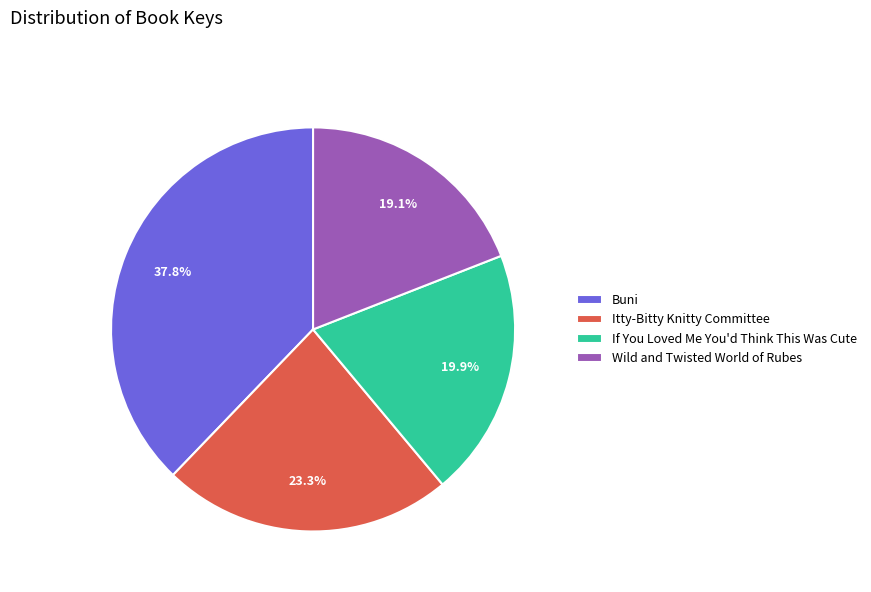

True or false: If You Loved Me You'd Think This Was Cute accounts for 27% of the total.

False